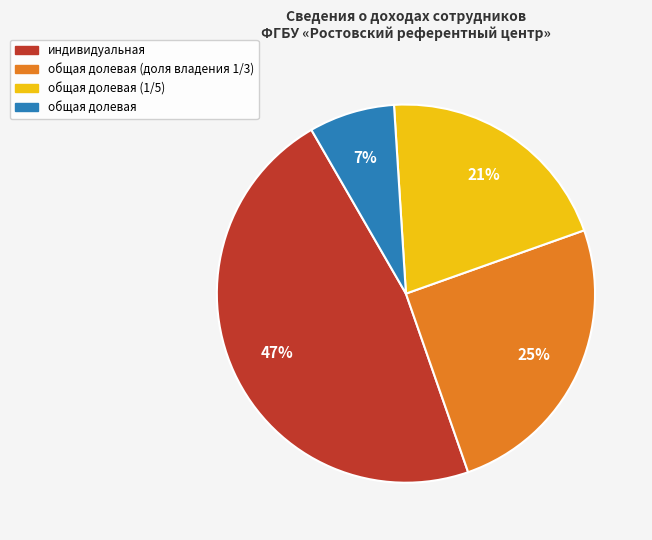

How many segments does this pie chart have?

4